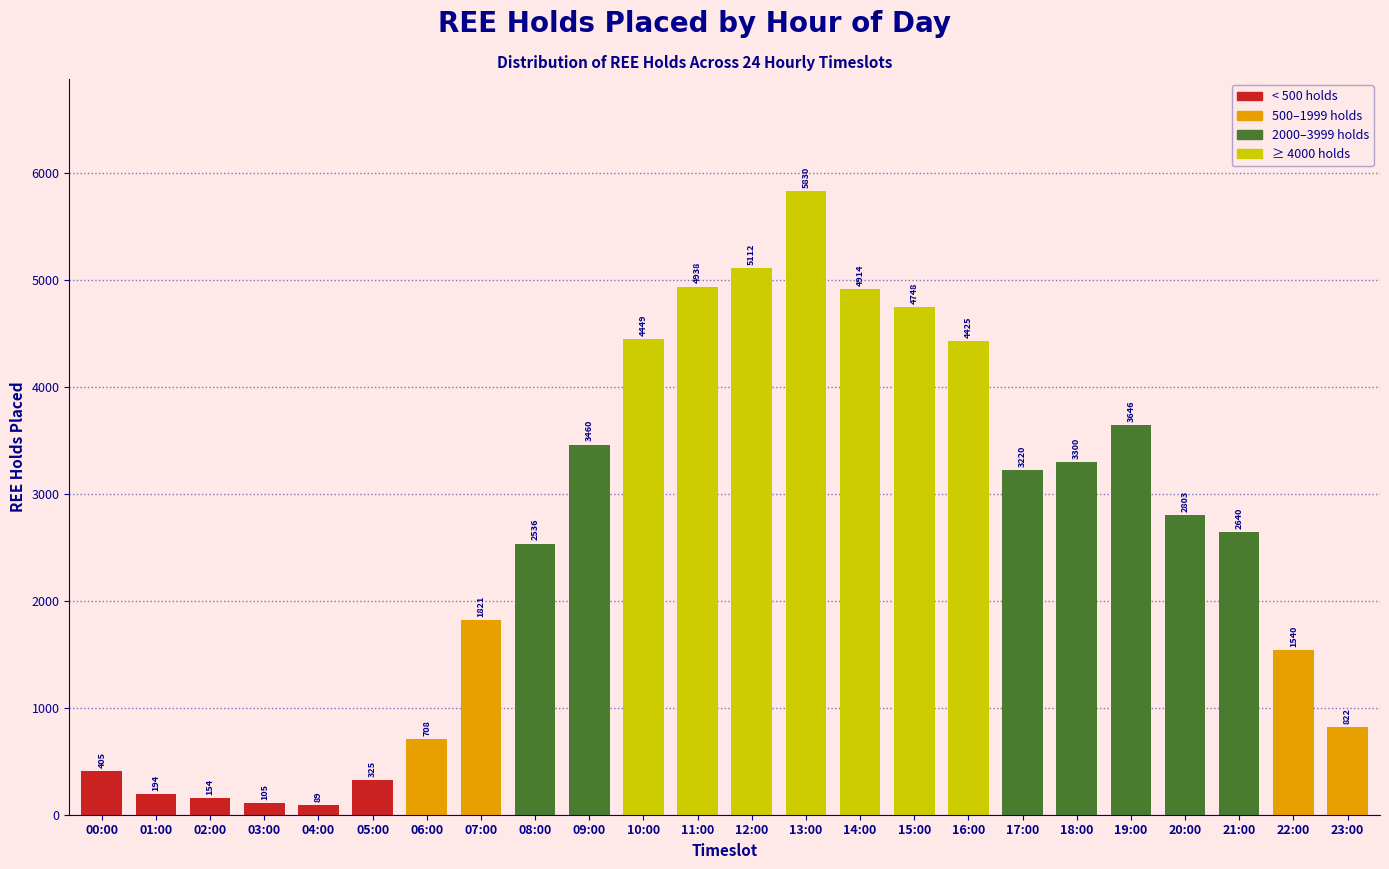

Reading left to right, transcribe all the data shown in this chart.

405	194	154	105	89	325	708	1821	2536	3460	4449	4938	5112	5830	4914	4748	4425	3220	3300	3646	2803	2640	1540	822